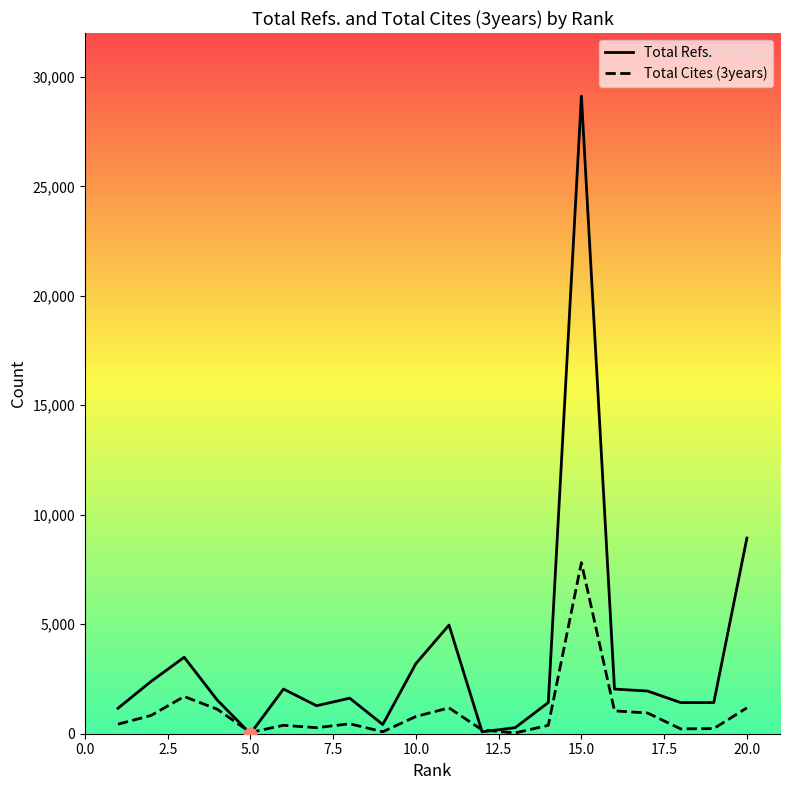

Which series has the largest range (max minus min)?

Total Refs.